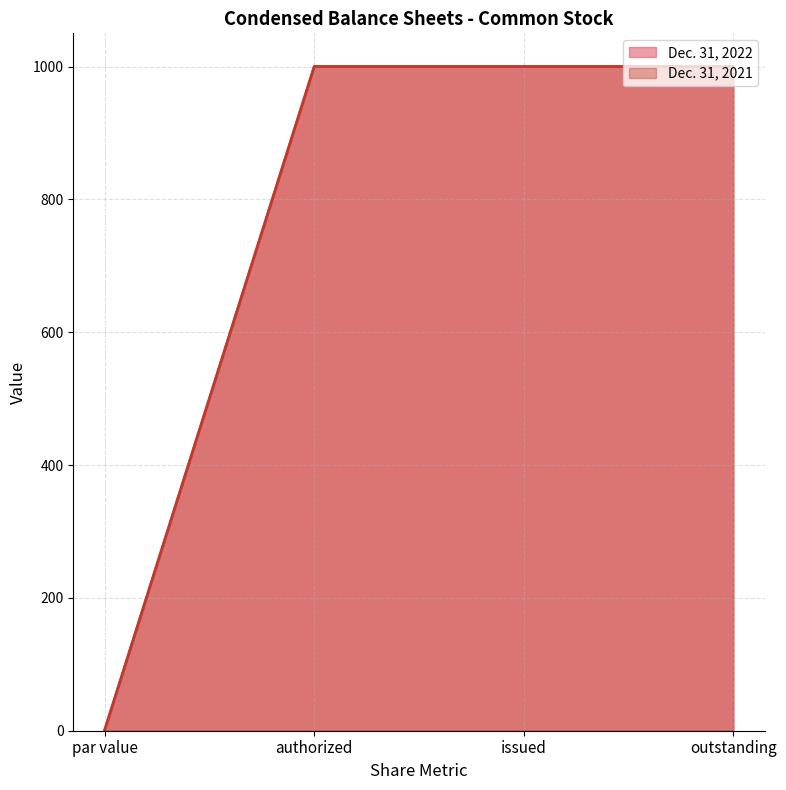

True or false: Dec. 31, 2021 and Dec. 31, 2022 intersect in this chart.

False